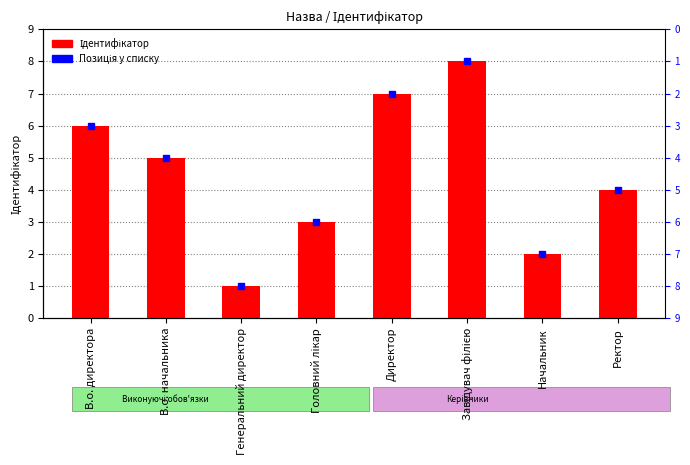

Reading right to left, what are all the values shown in this chart?

4	2	8	7	3	1	5	6